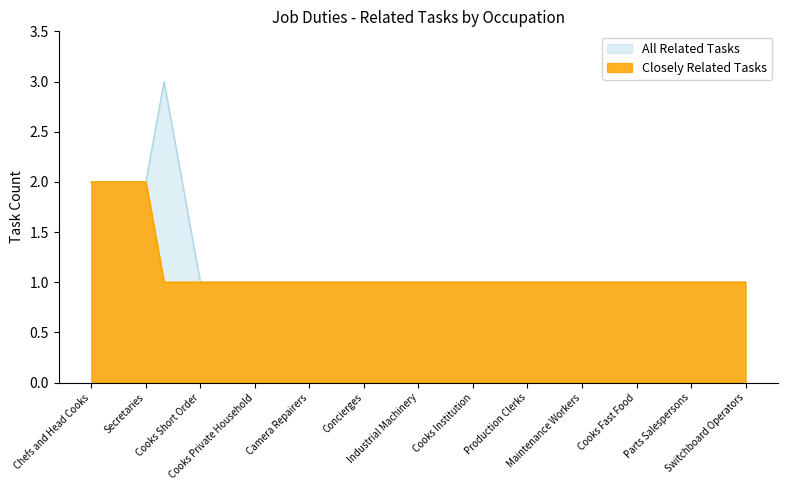

At which category is the sum across all series the highest?

Chefs and Head Cooks